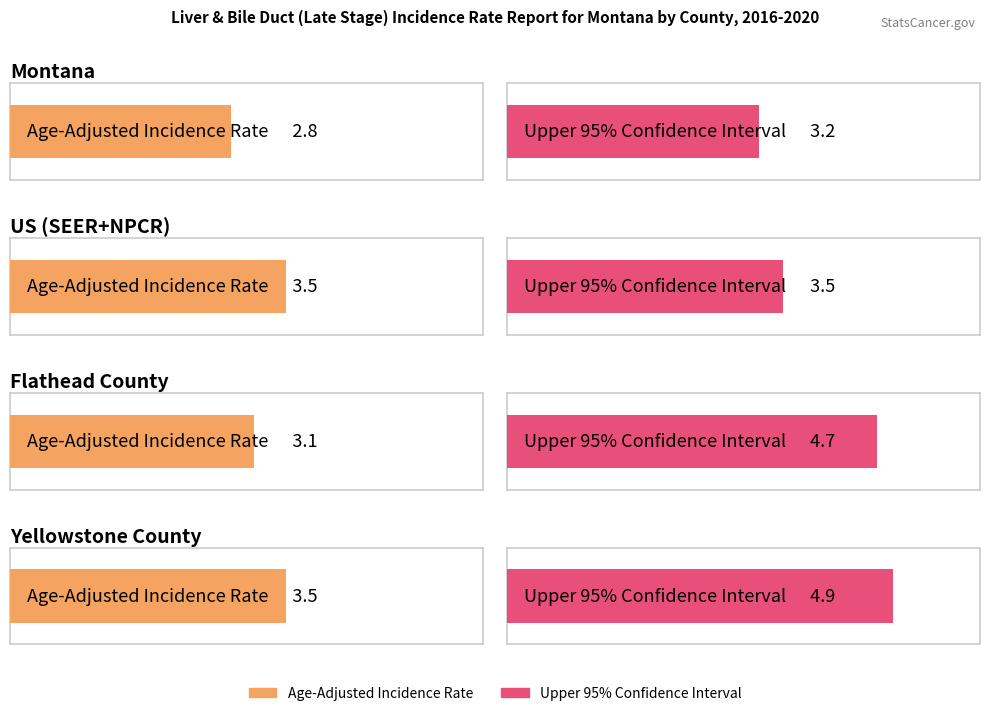

What position from the left is US (SEER+NPCR)?

2